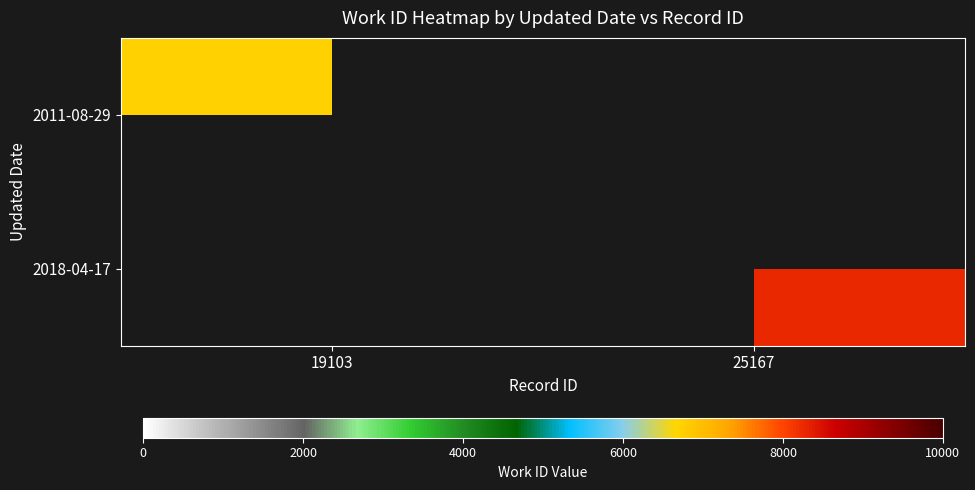

Count the number of categories in the chart.

2